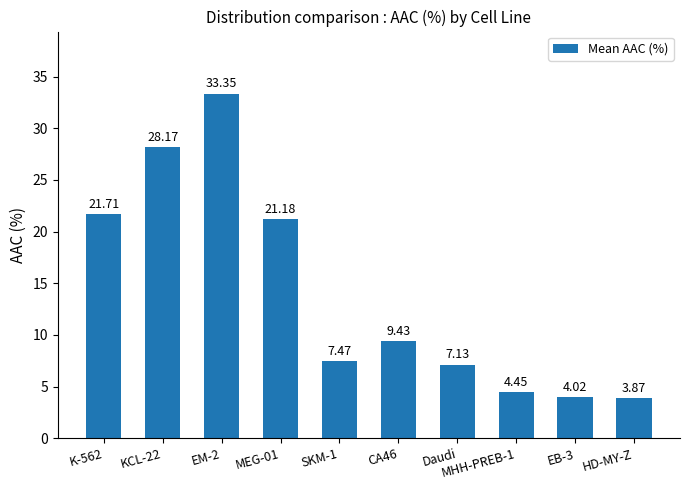

What is the label of the 10th bar from the left?

HD-MY-Z